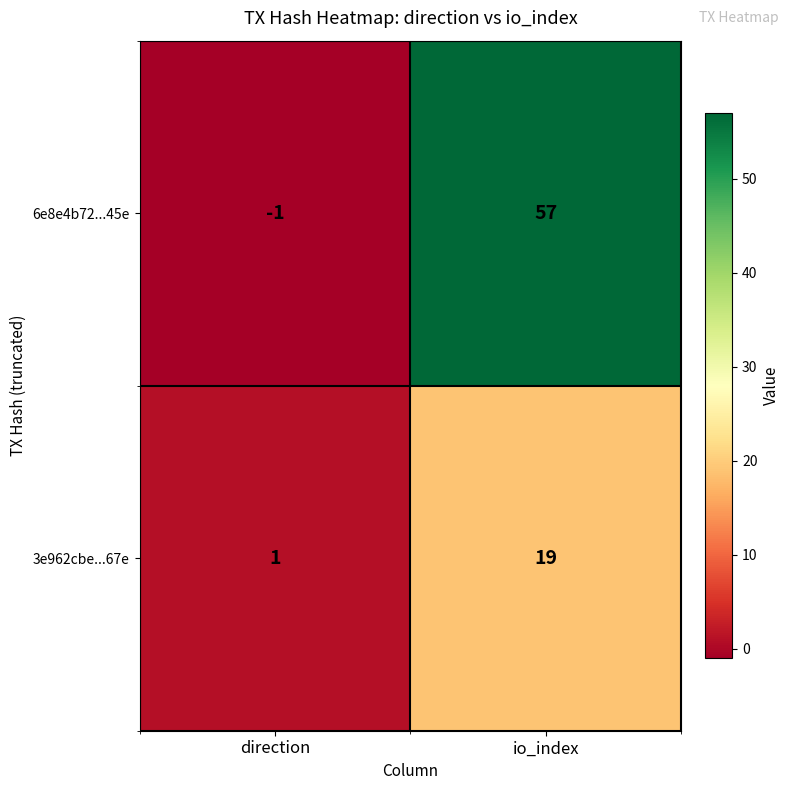

Reading left to right, extract all data points from this chart.

6e8e4b72...45e: direction=-1	io_index=57
3e962cbe...67e: direction=1	io_index=19